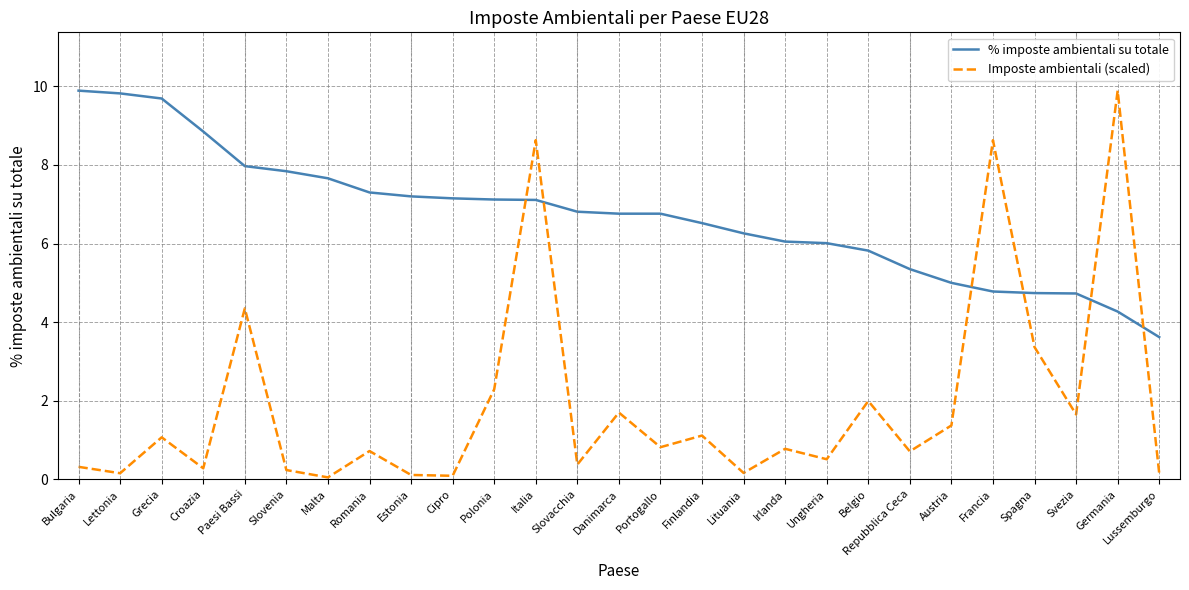

Rank the series by their average value, from lowest to highest.

Imposte ambientali (scaled), % imposte ambientali su totale